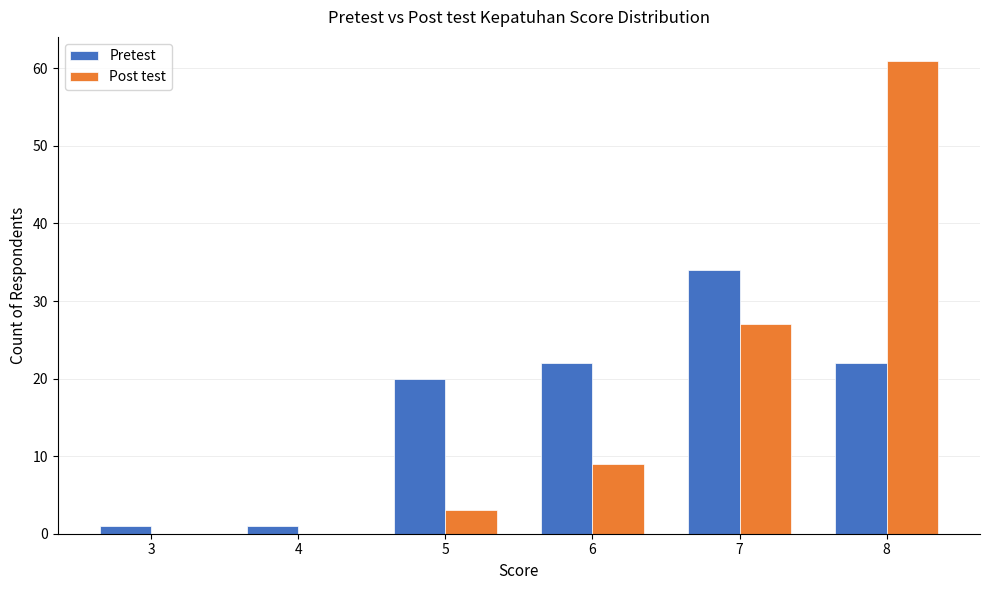

Reading left to right, list all the values displayed in this chart.

Pretest: 1	1	20	22	34	22
Post test: 0	0	3	9	27	61